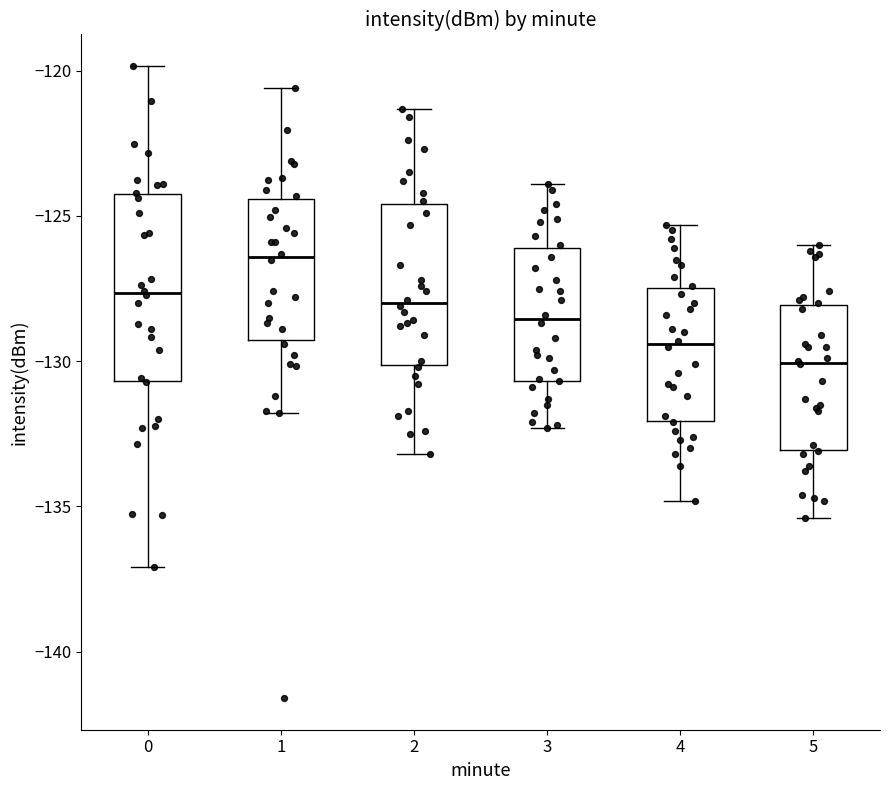

Reading left to right, read every box against the y-axis: the position of its median line, the range the box covers, and the ends of its whiskers. The values are not printed on the chart, so give them approximately, as read against the axis.

0: median -127.5, box -130.5 to -124.5, whiskers -137.0 to -120.0
1: median -126.5, box -129.5 to -124.5, whiskers -132.0 to -120.5
2: median -128.0, box -130.0 to -124.5, whiskers -133.0 to -121.5
3: median -128.5, box -130.5 to -126.0, whiskers -132.5 to -124.0
4: median -129.5, box -132.0 to -127.5, whiskers -135.0 to -125.5
5: median -130.0, box -133.0 to -128.0, whiskers -135.5 to -126.0